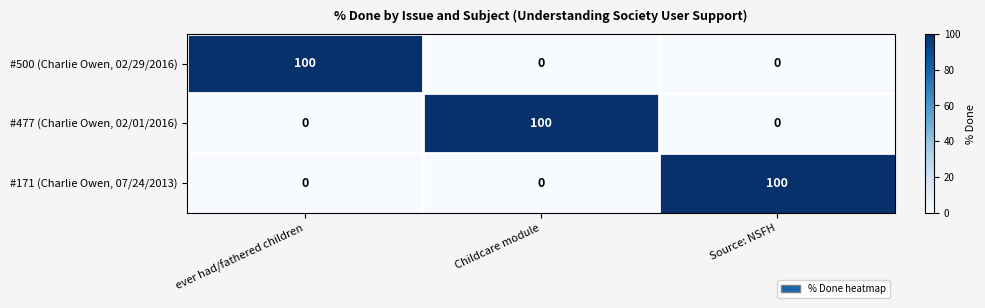

What is the difference between the highest and lowest values at Source: NSFH?

100